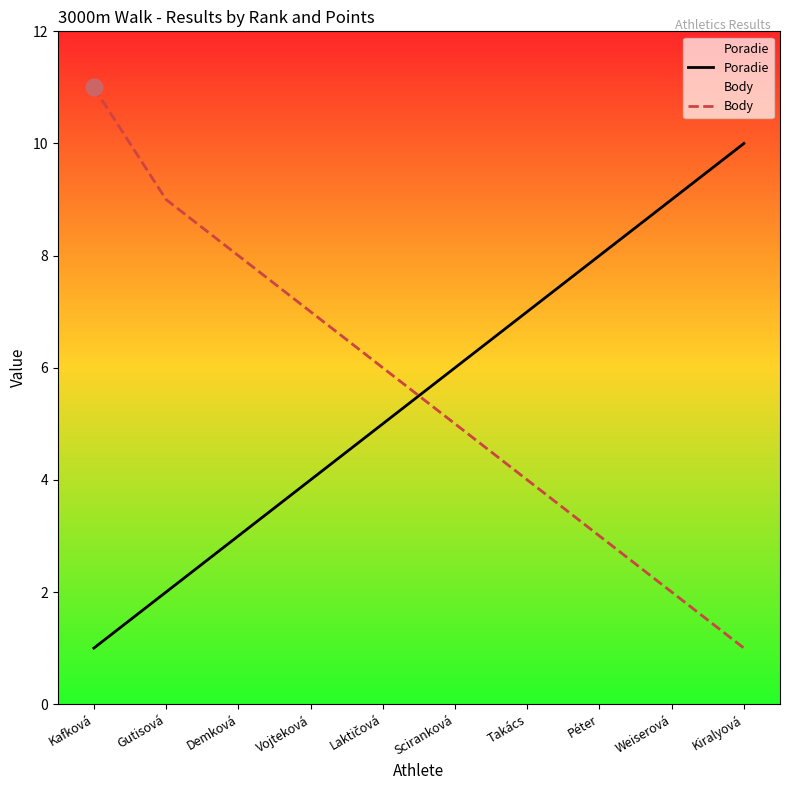

What is the average value of the Poradie series?

6